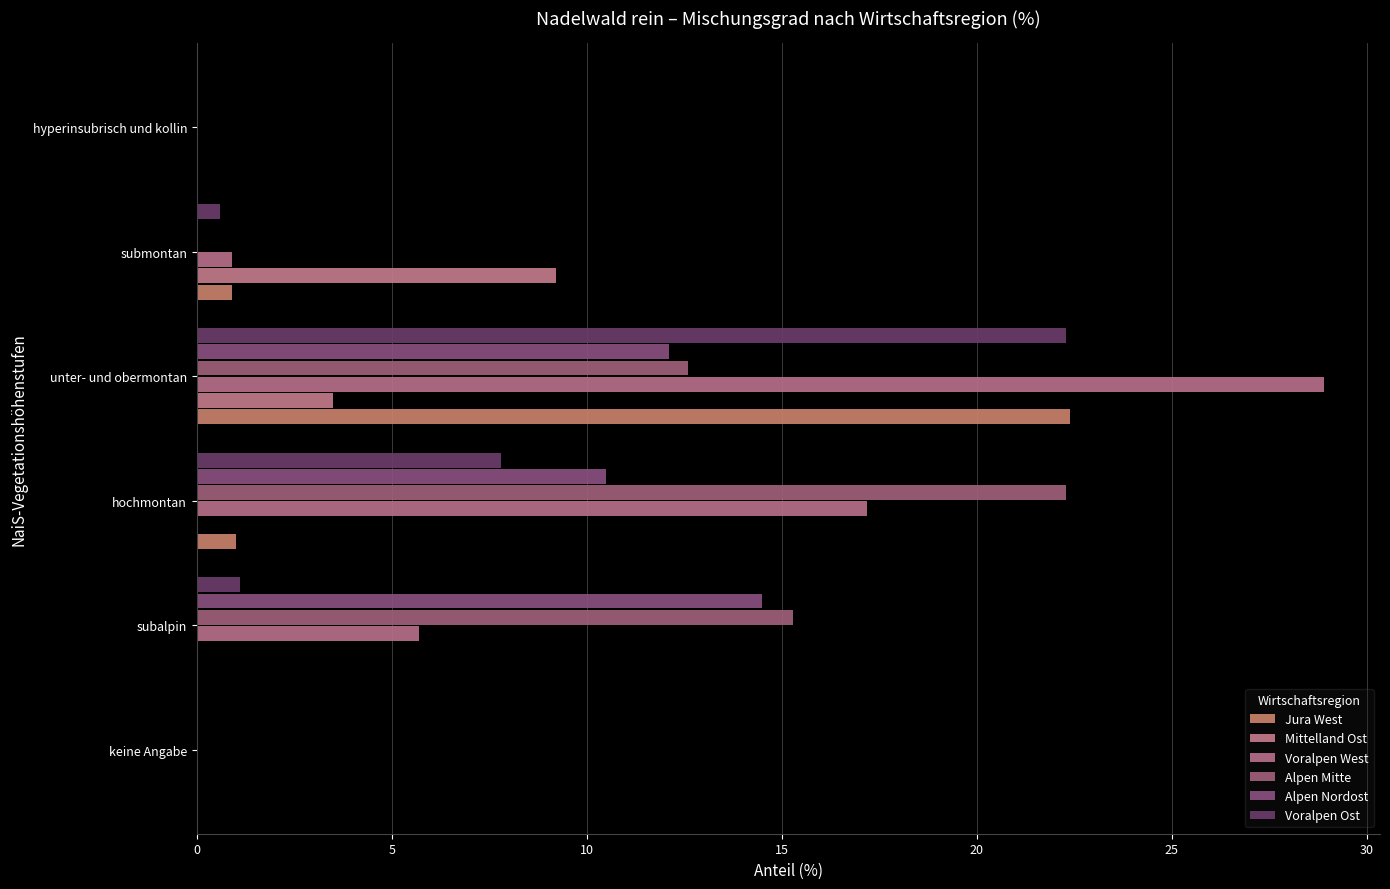

Count the number of categories in the chart.

6